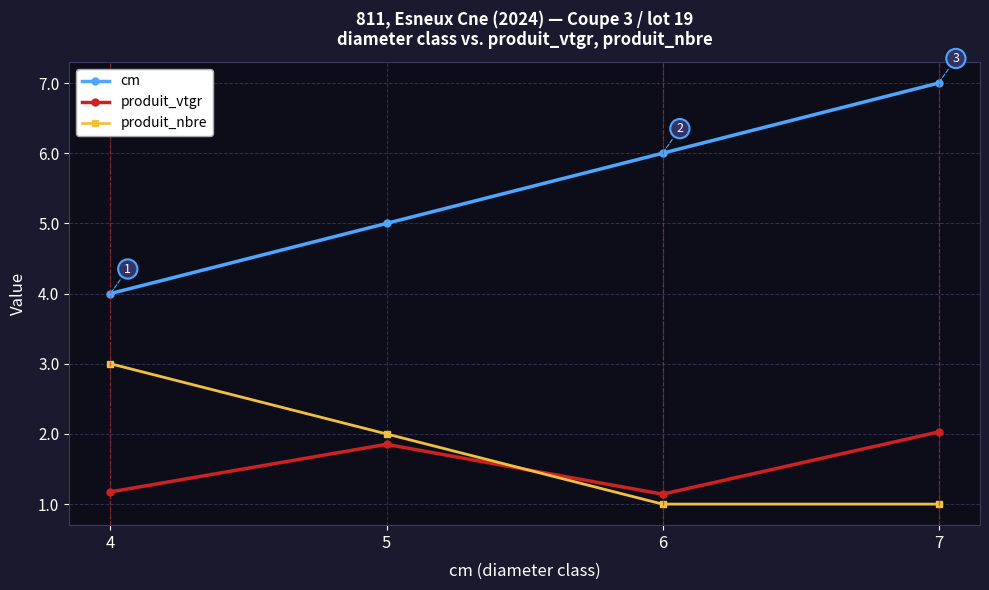

Is it true that cm equals 5.0 at 5?

True